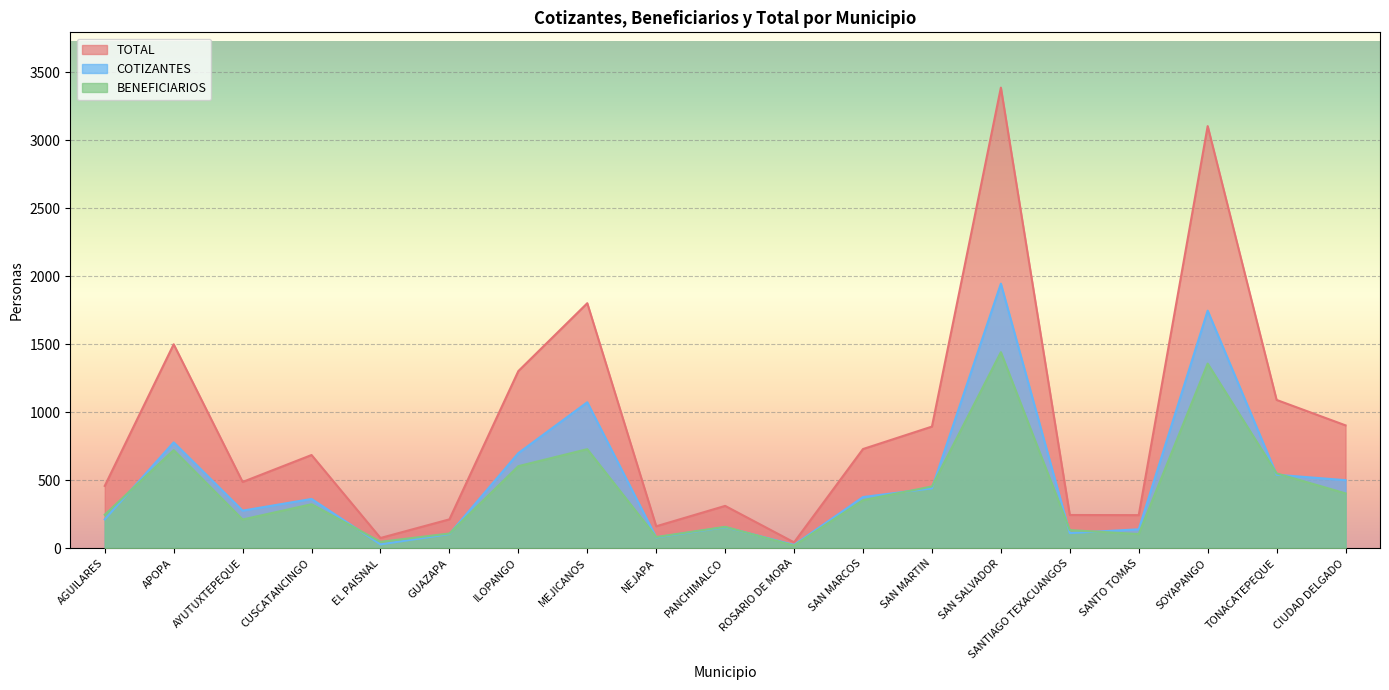

What is the difference between the second highest and minimum values in the BENEFICIARIOS series?

1338